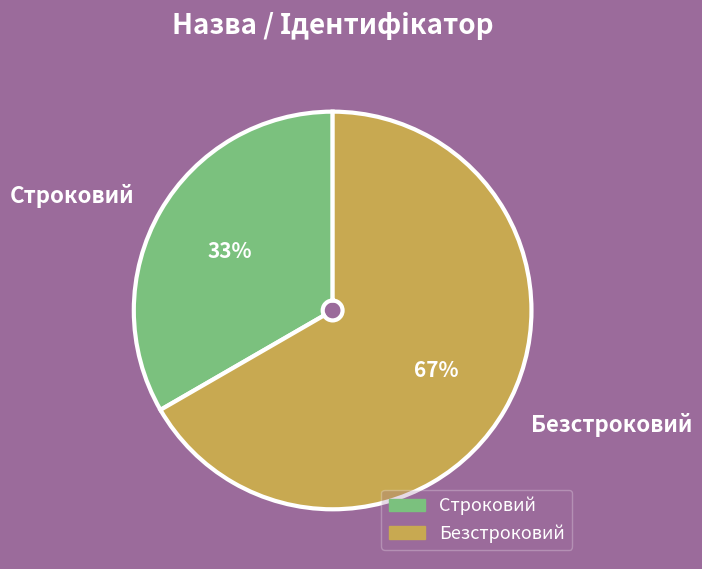

How many slices are in this pie chart?

2